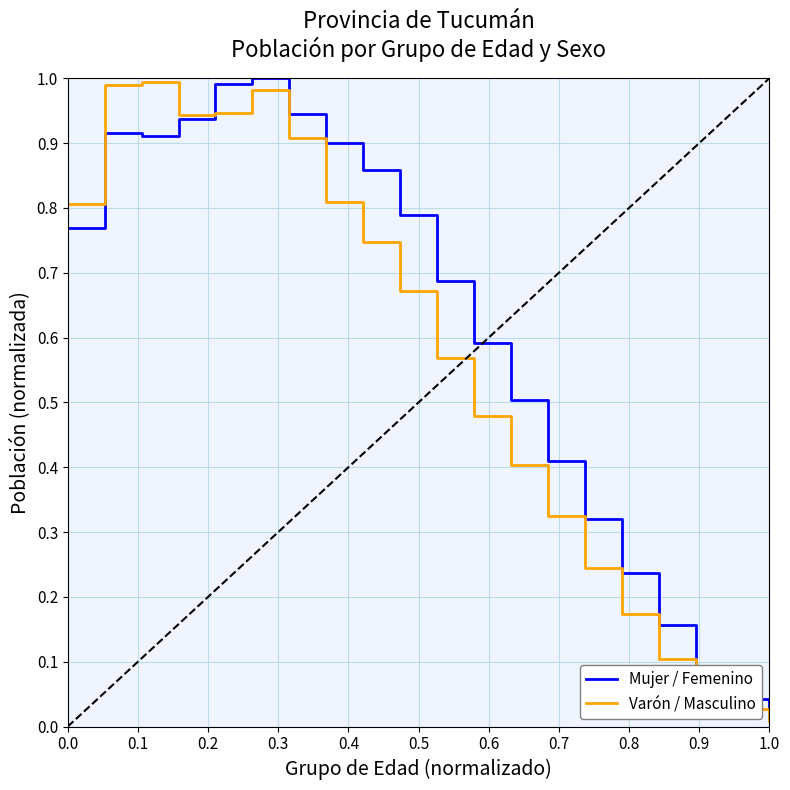

Rank the series by their average value, from highest to lowest.

Mujer / Femenino, Varón / Masculino